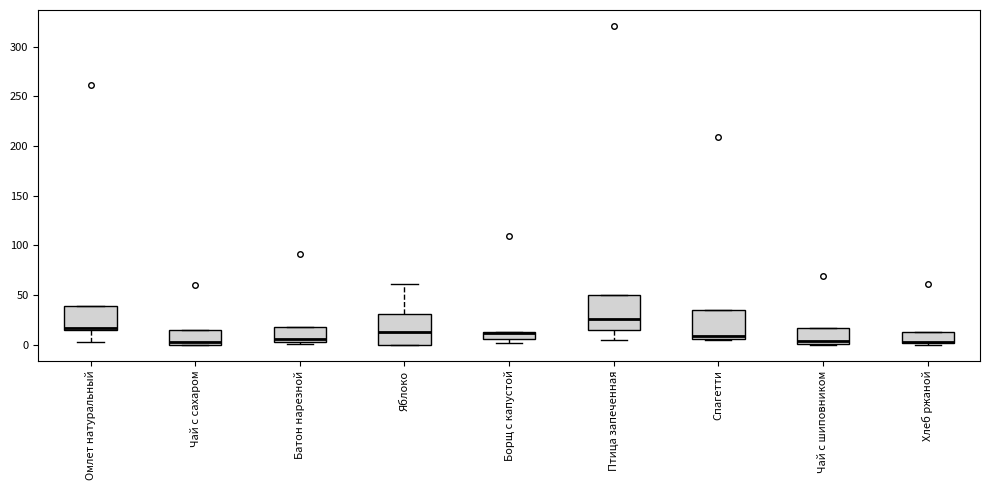

Where does the lower whisker of the box for Омлет натуральный end on the y-axis? The values are not printed on the chart, so give them approximately, as read against the axis.

5